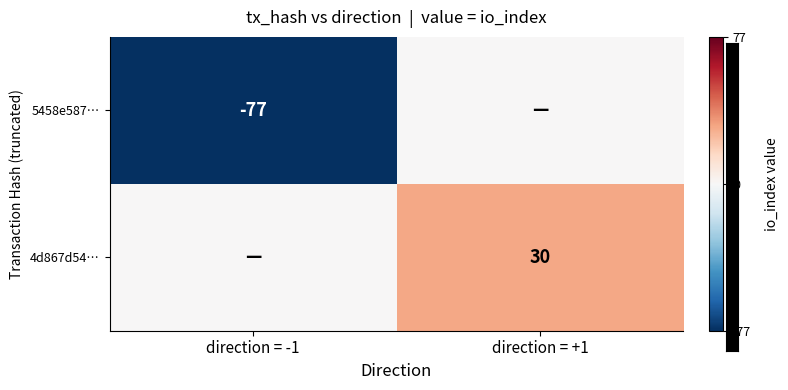

The 4d867d54… series shows 52 at direction = +1. True or false?

False